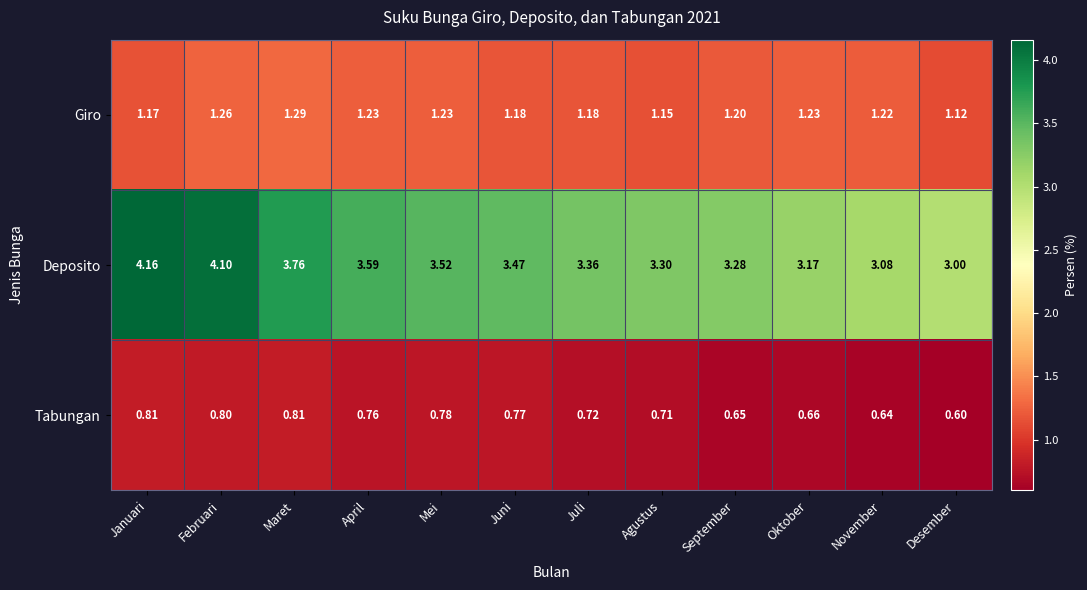

What is the difference between the highest and lowest values at April?

2.8